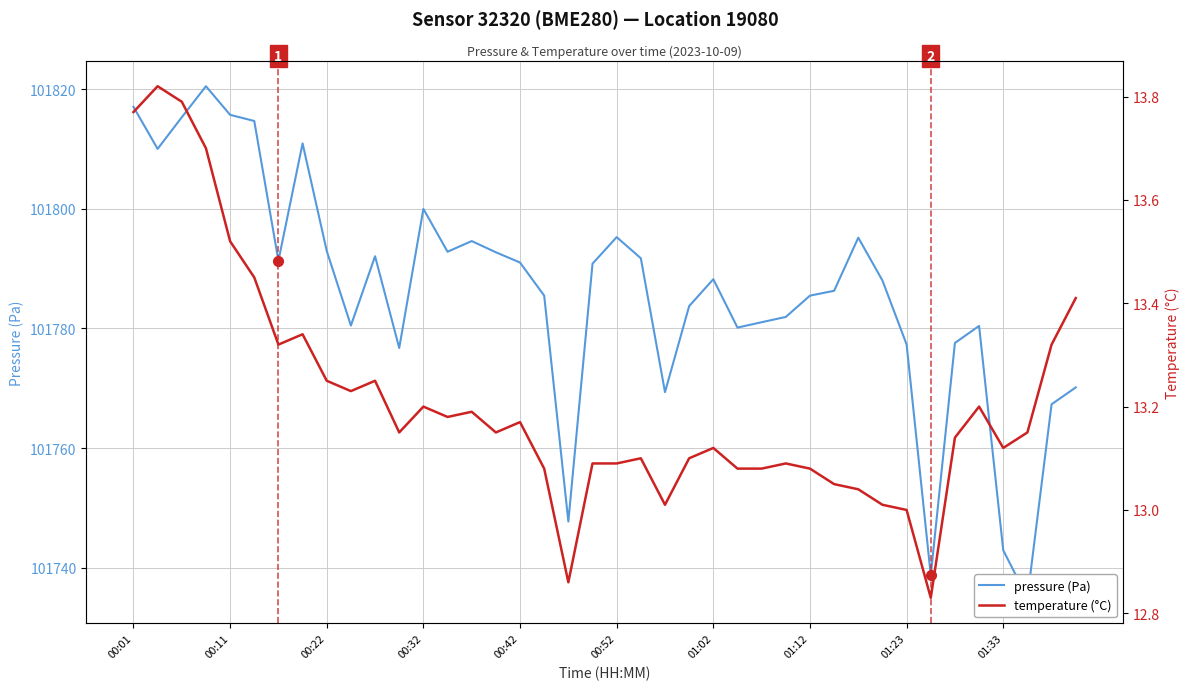

What are all the series names shown in the legend?

pressure (Pa), temperature (°C)